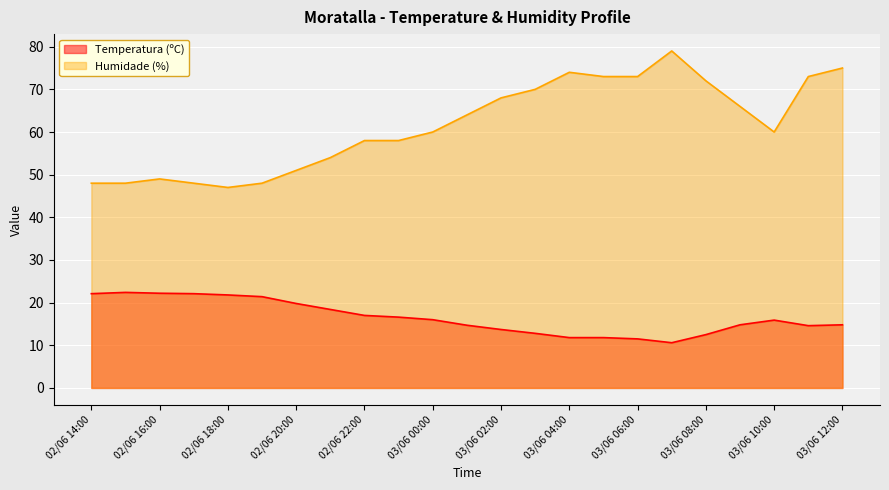

Reading left to right, list all the values displayed in this chart.

Temperatura (ºC): 22.1	22.4	22.2	22.1	21.8	21.4	19.8	18.4	17.0	16.6	16.0	14.7	13.7	12.8	11.8	11.8	11.5	10.6	12.5	14.8	15.9	14.6	14.8
Humidade (%): 48.0	48.0	49.0	48.0	47.0	48.0	51.0	54.0	58.0	58.0	60.0	64.0	68.0	70.0	74.0	73.0	73.0	79.0	72.0	66.0	60.0	73.0	75.0